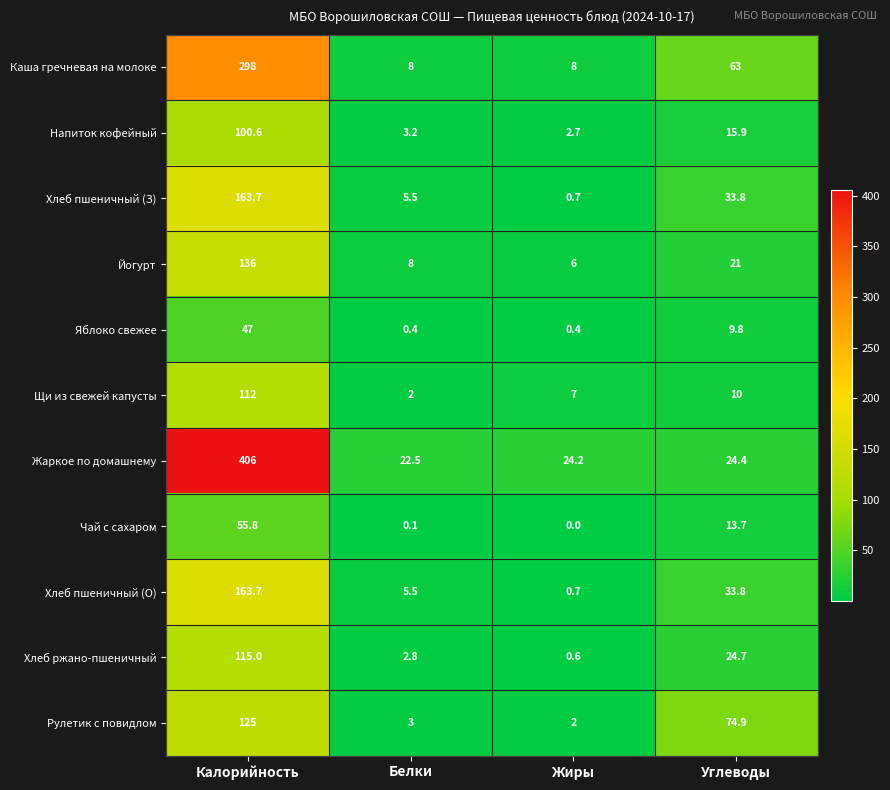

What is the difference between the highest and lowest values at Углеводы?

65.1